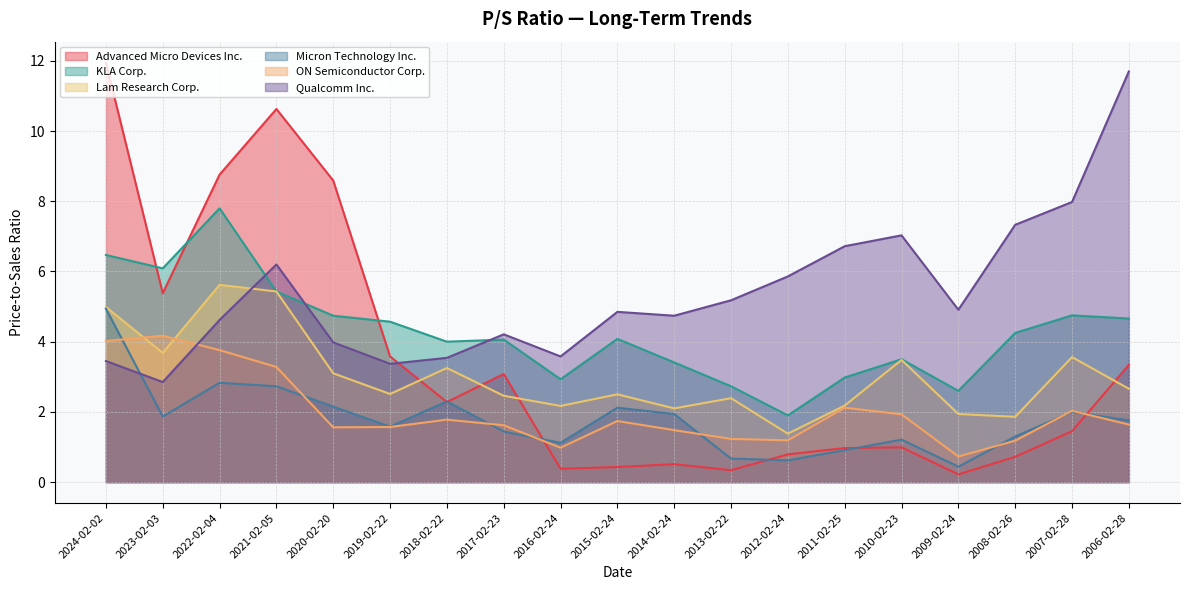

Reading left to right, transcribe all the data shown in this chart.

Advanced Micro Devices Inc.: 11.9	5.4	8.8	10.6	8.6	3.6	2.3	3.1	0.4	0.4	0.5	0.3	0.8	1.0	1.0	0.2	0.7	1.4	3.3
KLA Corp.: 6.5	6.1	7.8	5.4	4.7	4.6	4.0	4.1	2.9	4.1	3.4	2.7	1.9	3.0	3.5	2.6	4.2	4.8	4.7
Lam Research Corp.: 5.0	3.7	5.6	5.4	3.1	2.5	3.2	2.5	2.2	2.5	2.1	2.4	1.4	2.2	3.5	1.9	1.9	3.6	2.7
Micron Technology Inc.: 4.9	1.9	2.8	2.7	2.1	1.6	2.3	1.4	1.1	2.1	1.9	0.7	0.6	0.9	1.2	0.4	1.3	2.0	1.8
ON Semiconductor Corp.: 4.0	4.2	3.8	3.3	1.6	1.6	1.8	1.6	1.0	1.7	1.5	1.2	1.2	2.1	1.9	0.7	1.2	2.0	1.6
Qualcomm Inc.: 3.5	2.9	4.6	6.2	4.0	3.4	3.5	4.2	3.6	4.8	4.7	5.2	5.9	6.7	7.0	4.9	7.3	8.0	11.7